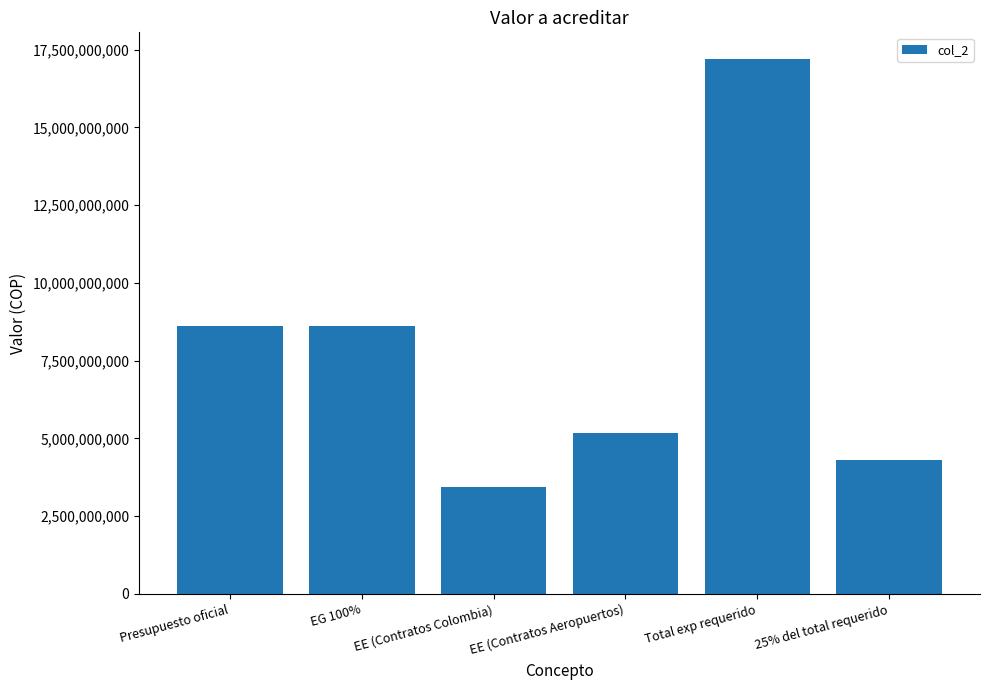

How many data points are less than 8600000000?

3